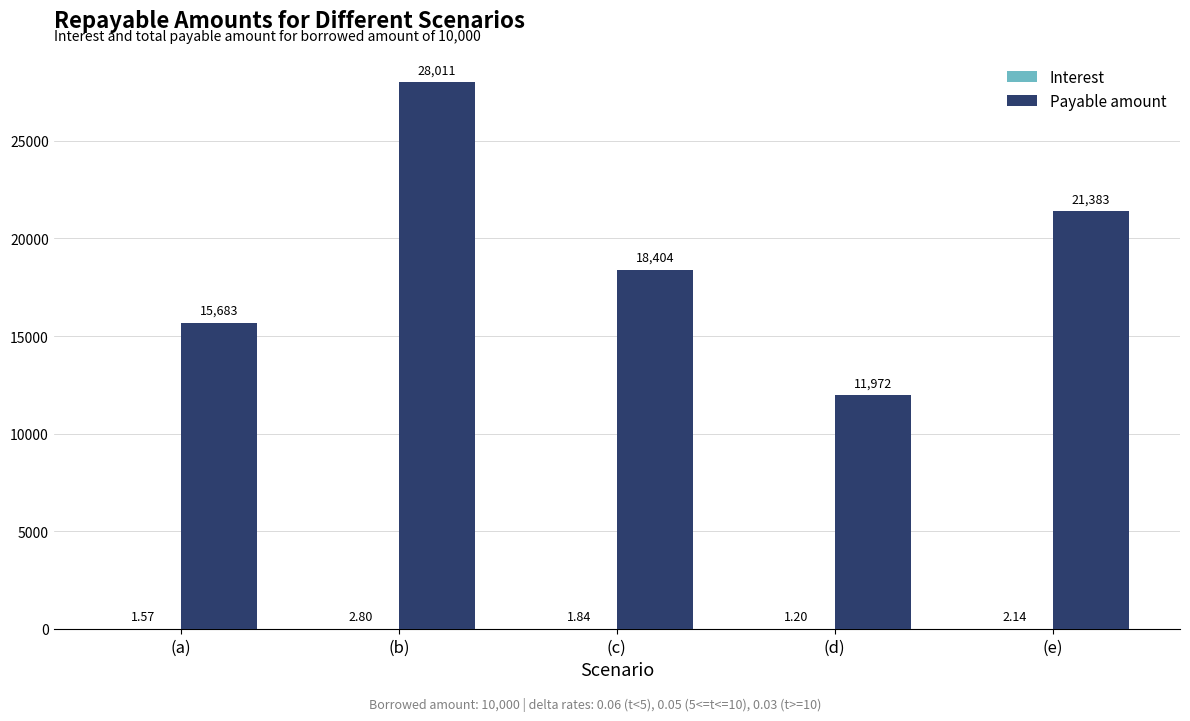

At which label does Payable amount reach its peak?

(b)